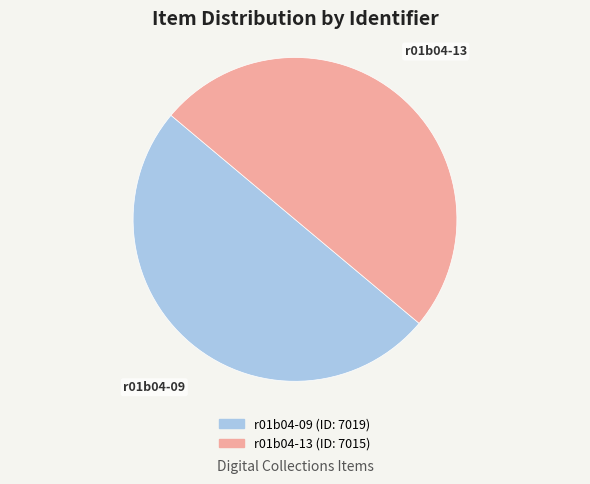

Combined, do r01b04-13 and r01b04-09 account for over 50%?

Yes